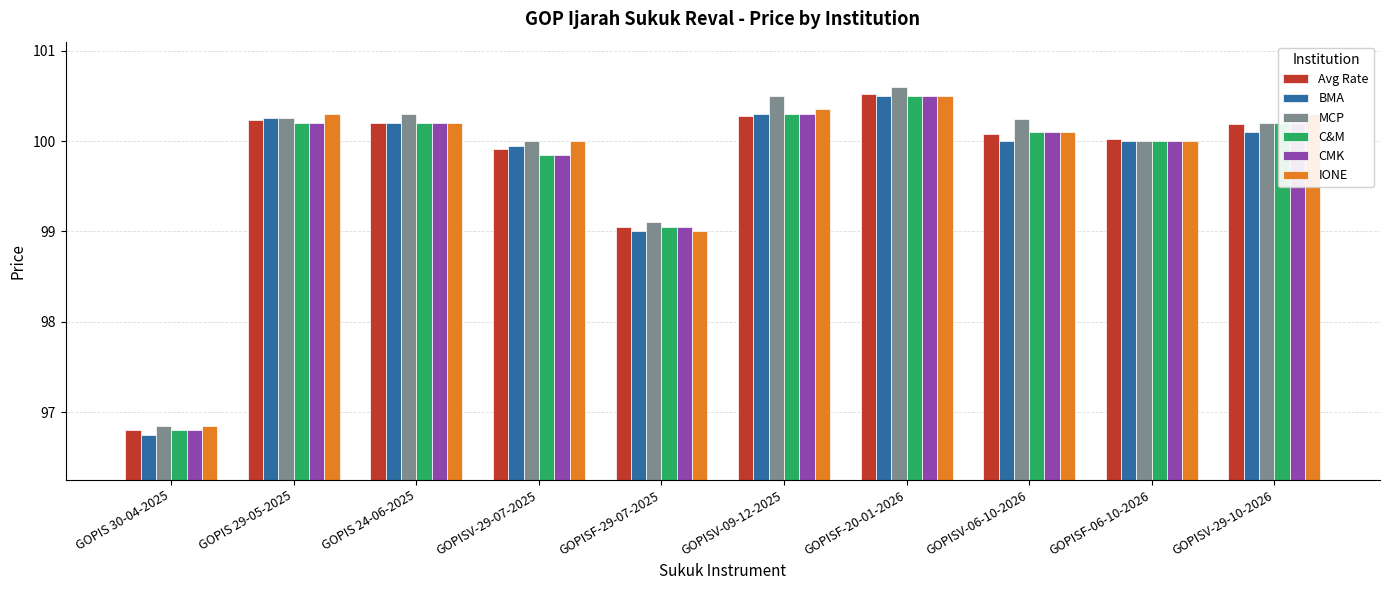

What is the difference between the second highest and minimum values in the C&M series?

3.5